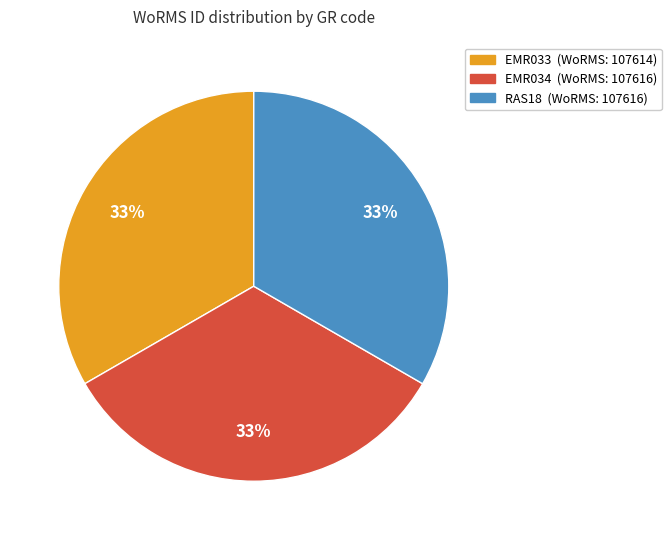

Does any single category account for the majority?

No